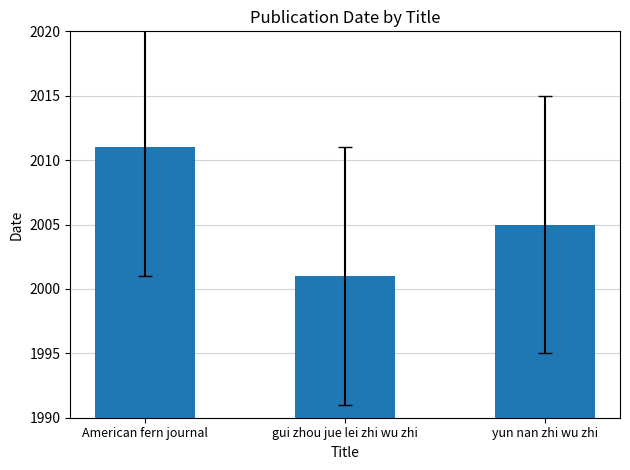

What is the difference between the values at American fern journal and yun nan zhi wu zhi?

6